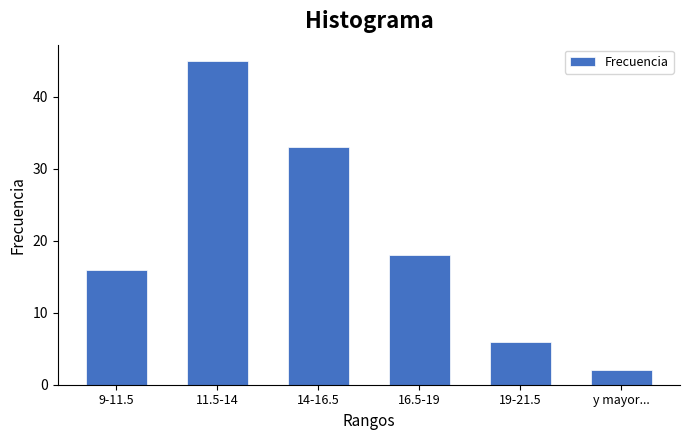

Reading left to right, transcribe all the data shown in this chart.

9-11.5=16	11.5-14=45	14-16.5=33	16.5-19=18	19-21.5=6	y mayor...=2